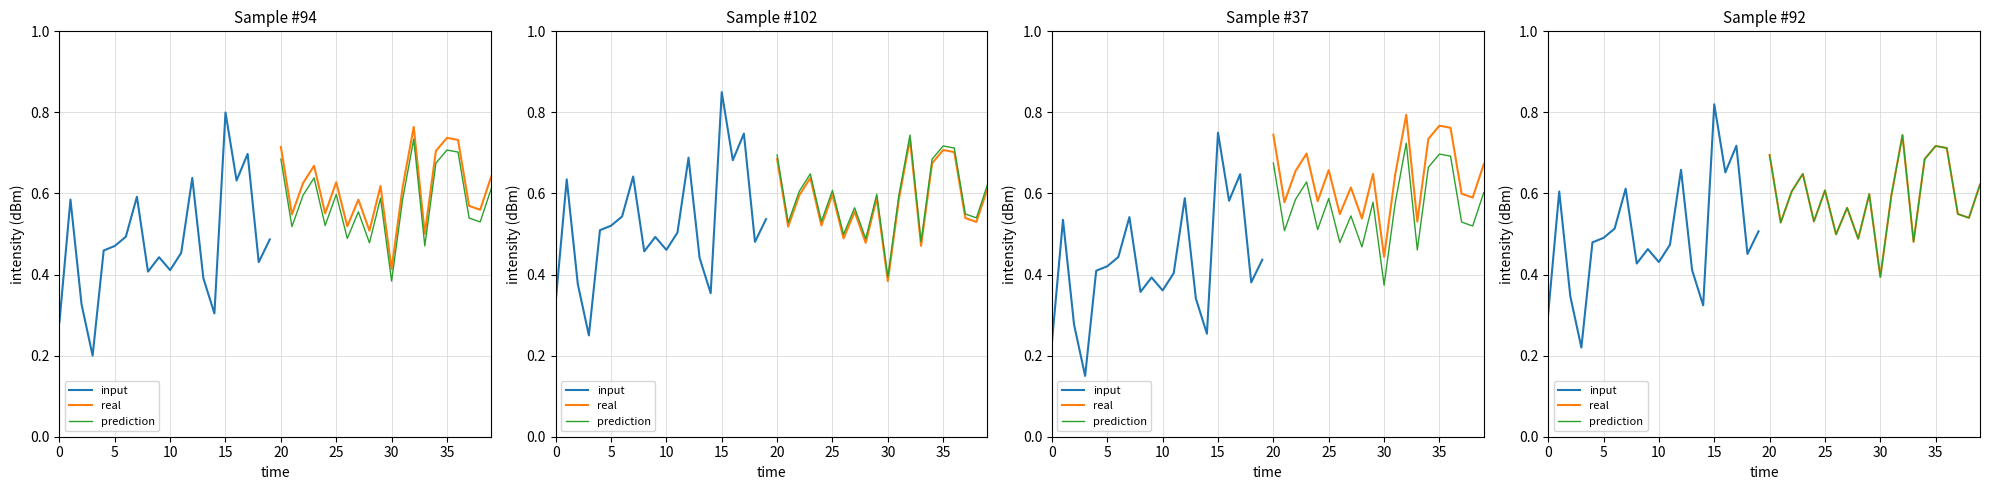

Reading right to left, what are all the values shown in this chart?

input: 0.5	0.5	0.7	0.7	0.8	0.3	0.4	0.7	0.5	0.4	0.5	0.4	0.6	0.5	0.5	0.5	0.2	0.3	0.6	0.3
real: 0.6	0.5	0.5	0.7	0.7	0.7	0.5	0.7	0.6	0.4	0.6	0.5	0.6	0.5	0.6	0.5	0.6	0.6	0.5	0.7
prediction: 0.6	0.5	0.5	0.7	0.7	0.7	0.5	0.7	0.6	0.4	0.6	0.5	0.6	0.5	0.6	0.5	0.6	0.6	0.5	0.7